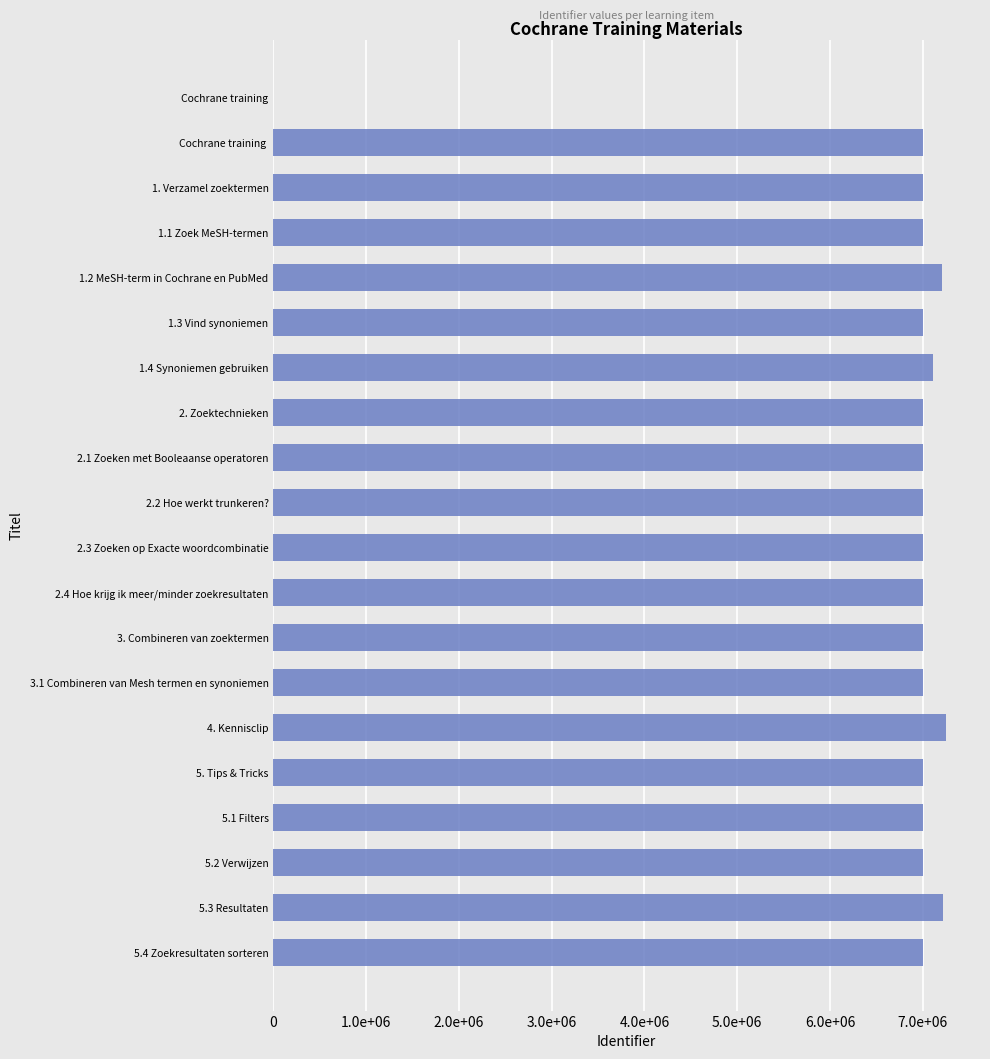

What is the difference between the maximum and minimum values?

7253837